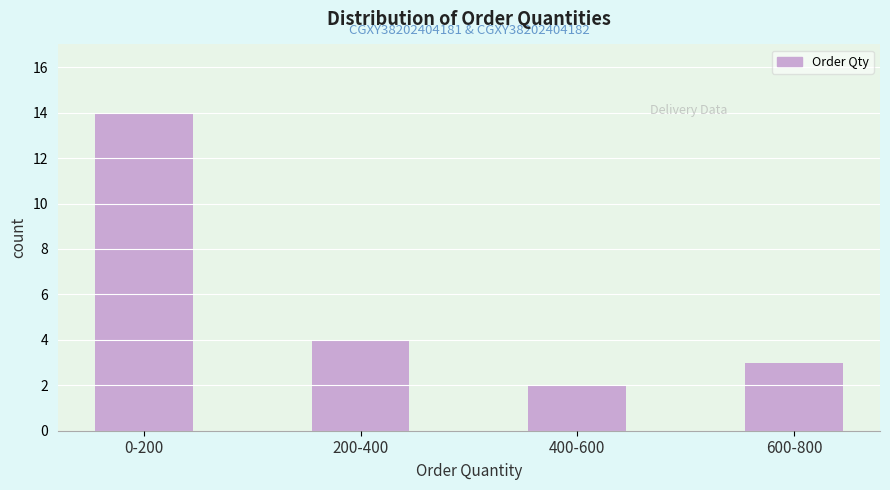

Reading right to left, what are all the values shown in this chart?

600-800=3	400-600=2	200-400=4	0-200=14